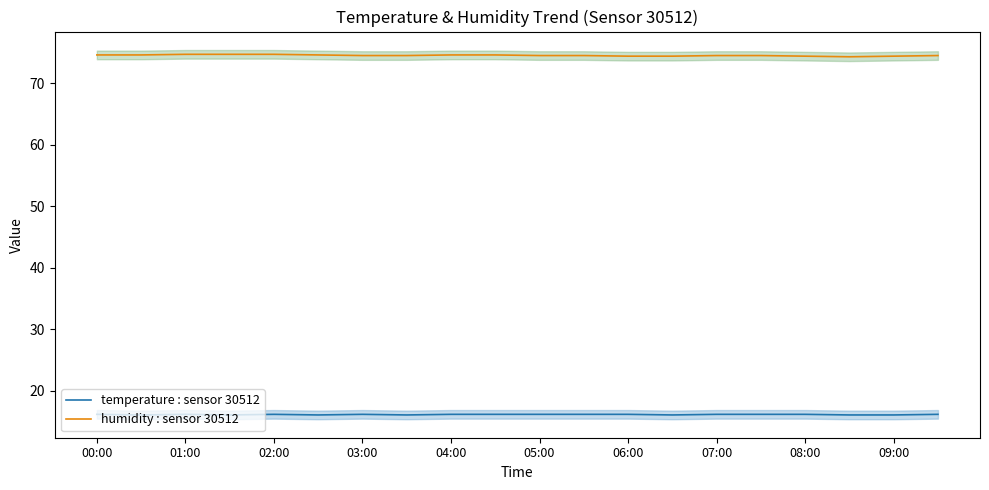

True or false: temperature : sensor 30512 and humidity : sensor 30512 intersect in this chart.

False